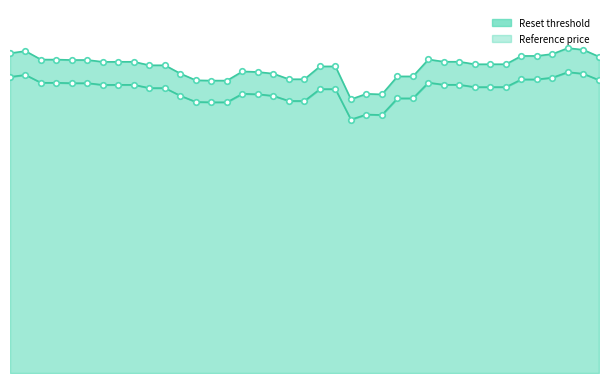

At which label does Reset threshold line reach its minimum?

22